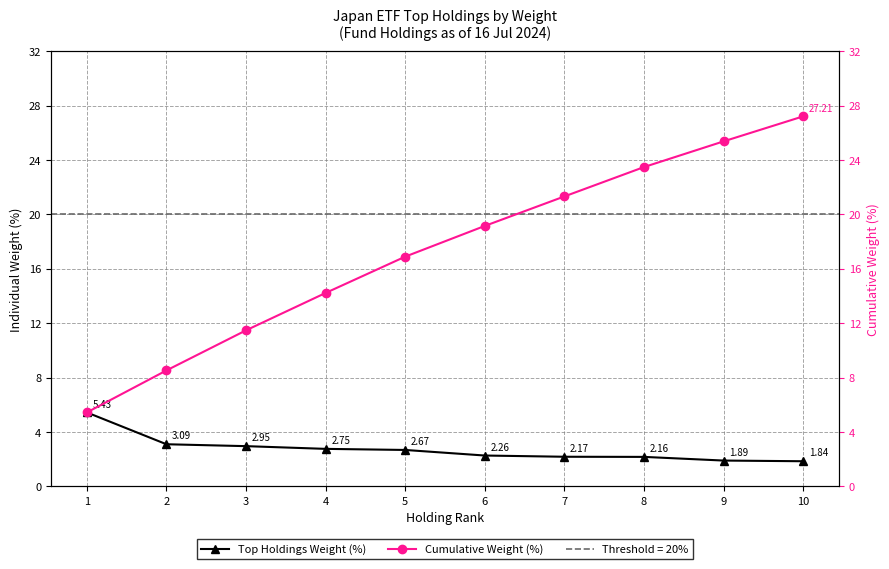

What is the average value of the Cumulative Weight (%) series?

17.3